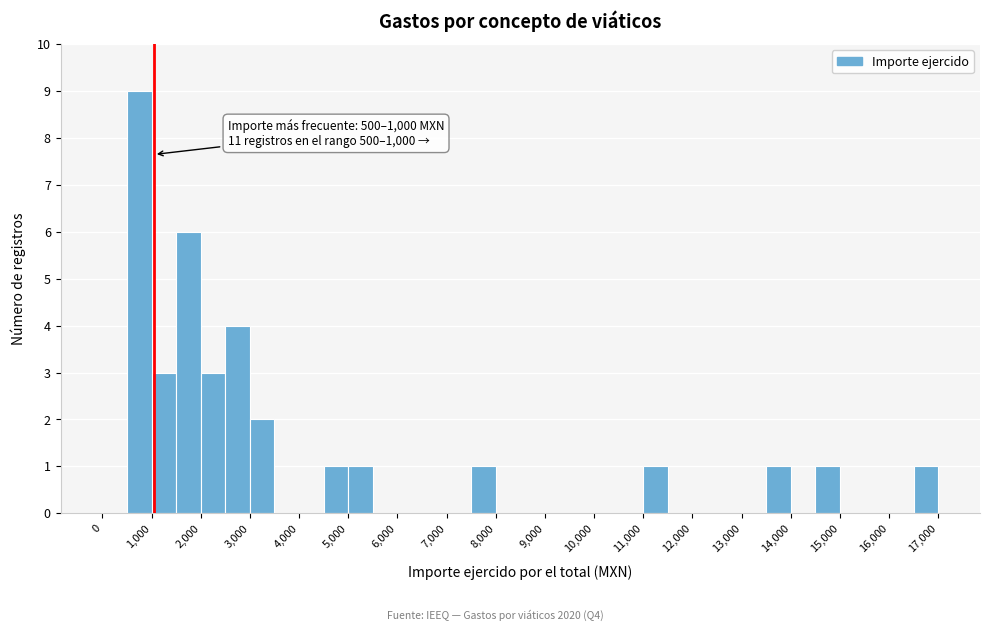

Over which range of the x-axis is the bar tallest?

500 to 1000